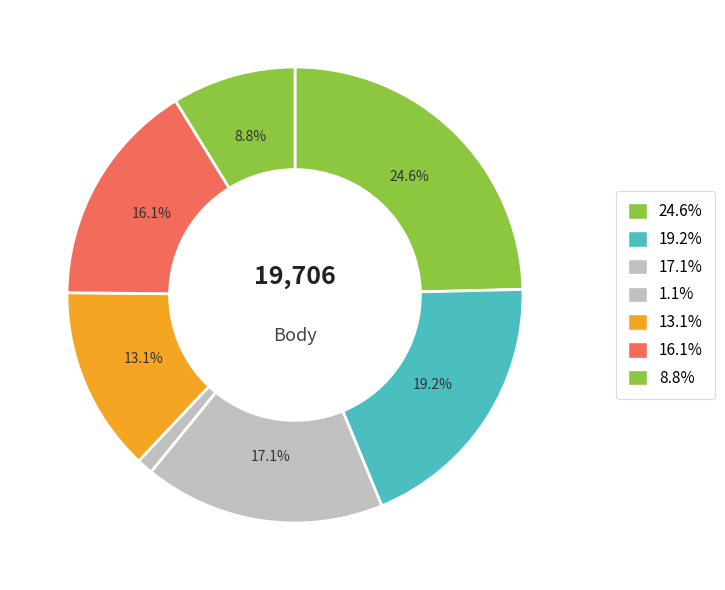

How many slices are in this pie chart?

7